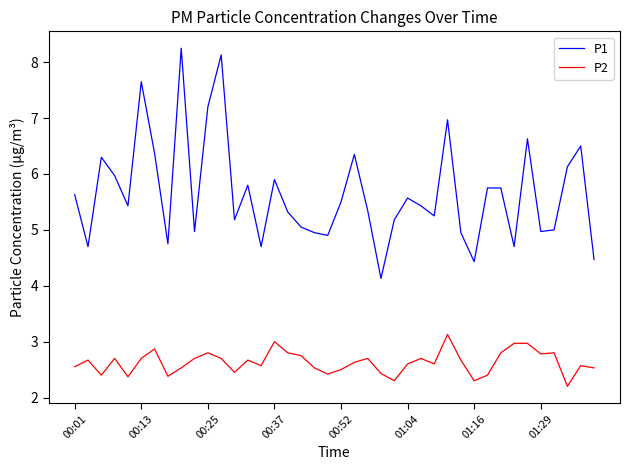

Which series has the largest total across all categories?

P1